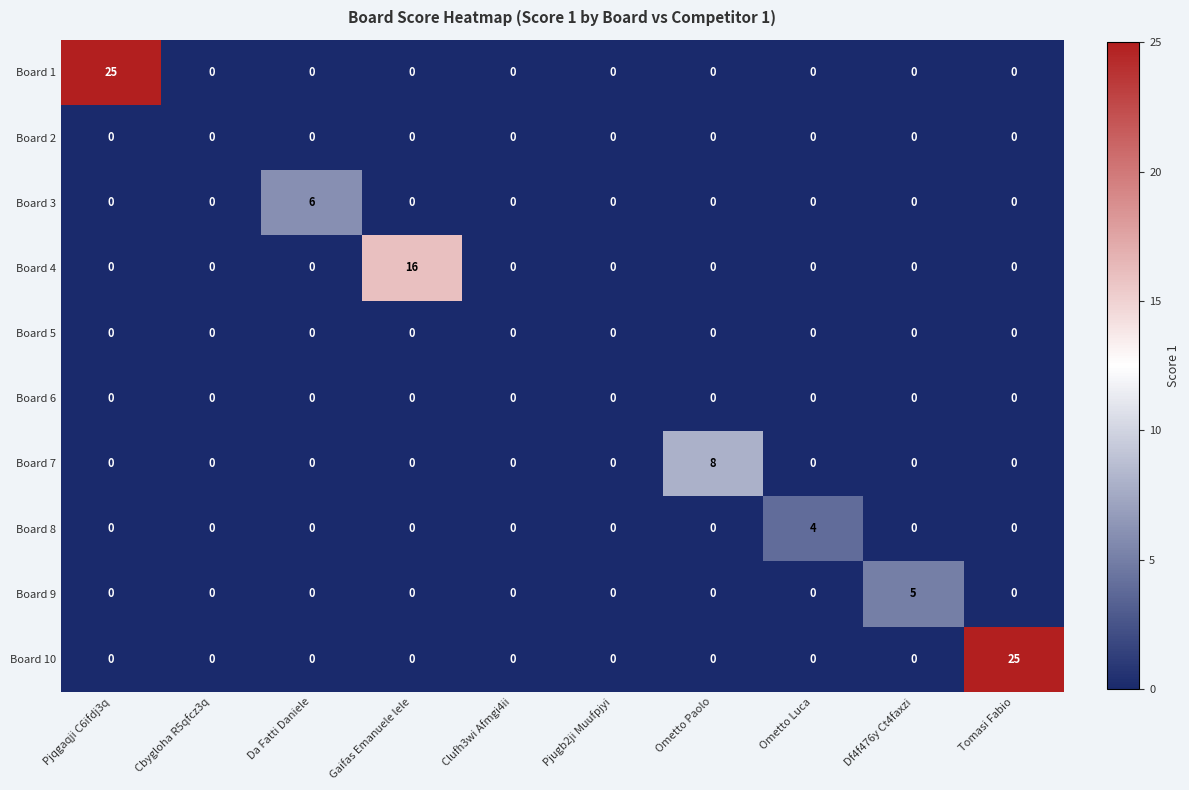

At how many categories does at least one series exceed 13?

3